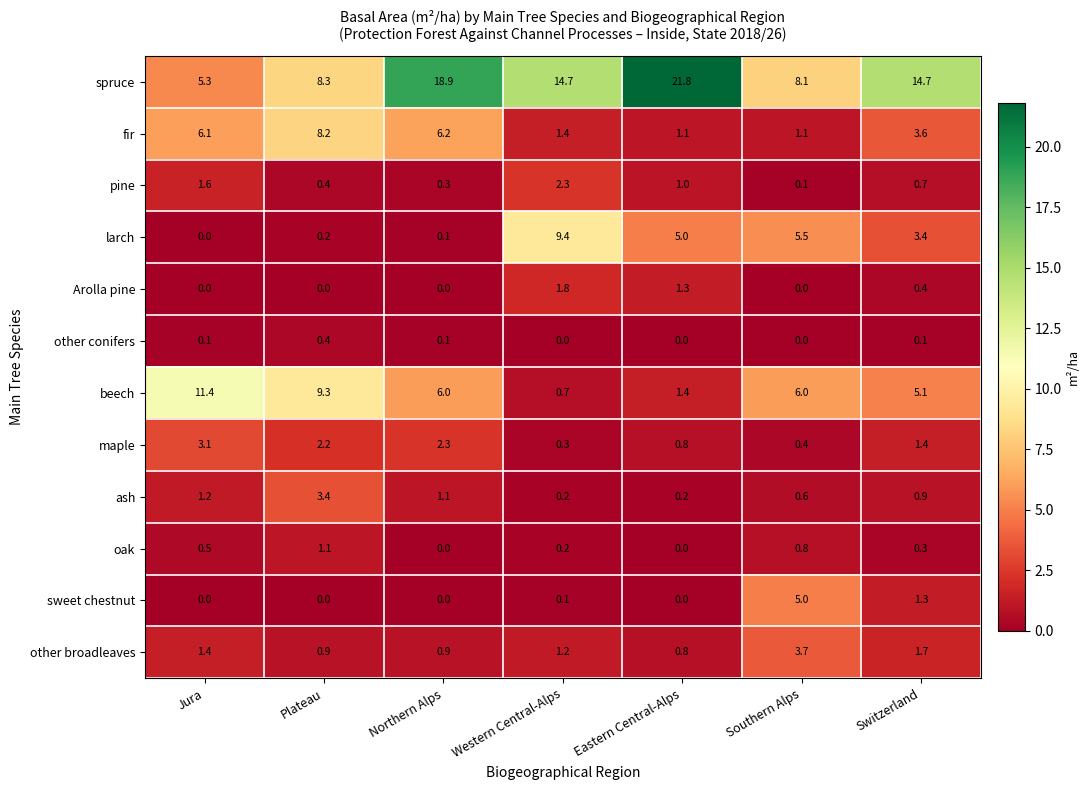

At how many categories does at least one series exceed 2?

7